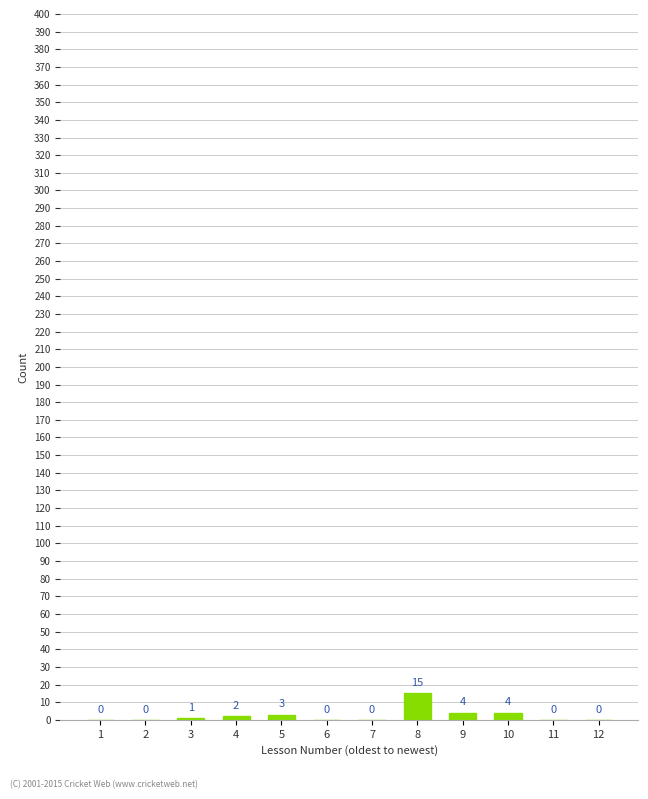

Reading left to right, extract all data points from this chart.

1=0	2=0	3=1	4=2	5=3	6=0	7=0	8=15	9=4	10=4	11=0	12=0